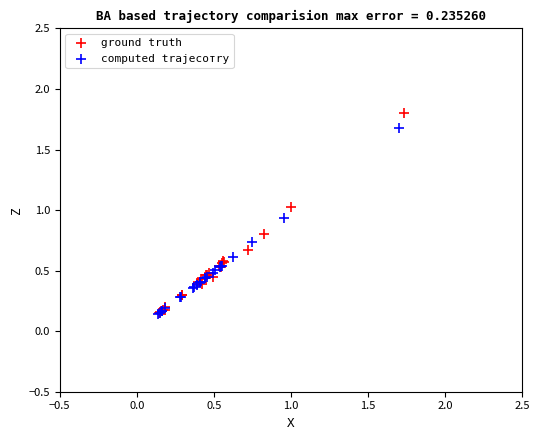

What are all the series names shown in the legend?

ground truth, computed trajecoтry